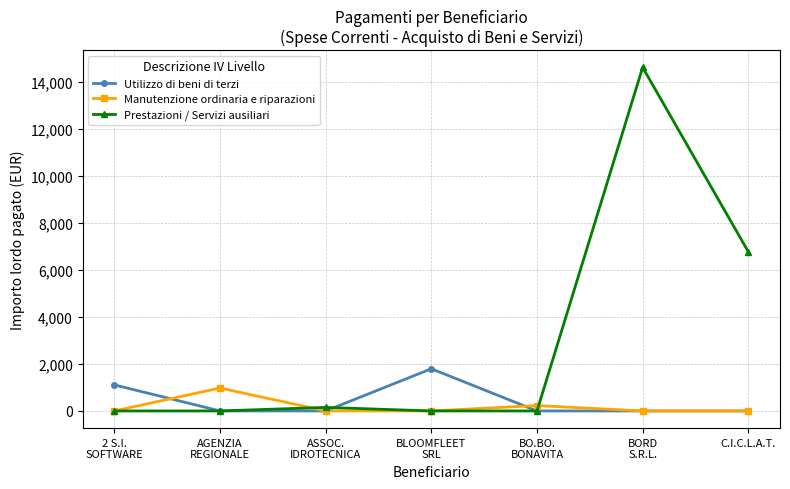

Which series has the largest range (max minus min)?

Prestazioni / Servizi ausiliari